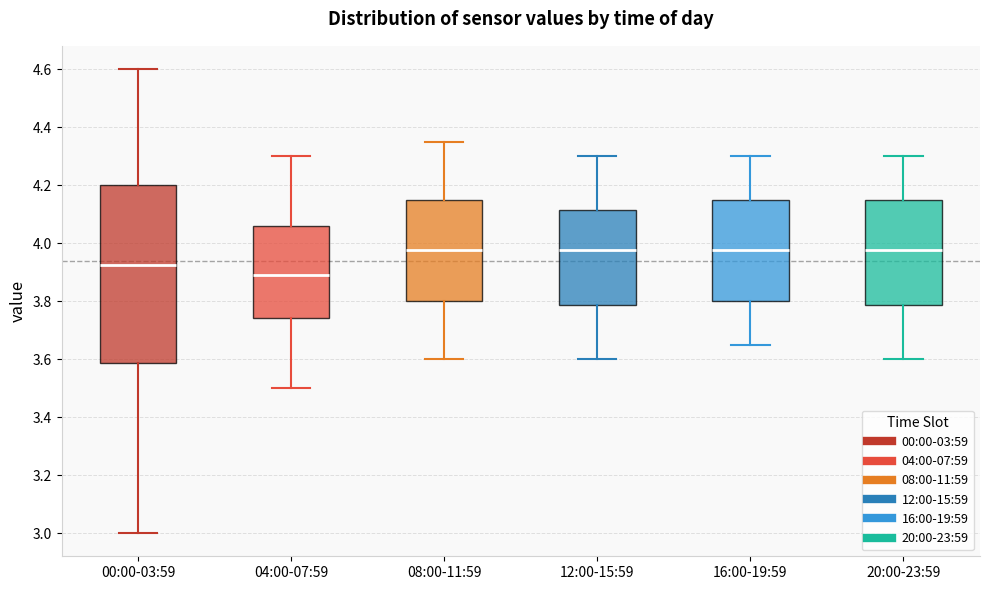

Reading left to right, read every box against the y-axis: the position of its median line, the range the box covers, and the ends of its whiskers. The values are not printed on the chart, so give them approximately, as read against the axis.

00:00-03:59: median 3.92, box 3.58 to 4.20, whiskers 3.00 to 4.60
04:00-07:59: median 3.90, box 3.74 to 4.06, whiskers 3.50 to 4.30
08:00-11:59: median 3.98, box 3.80 to 4.16, whiskers 3.60 to 4.36
12:00-15:59: median 3.98, box 3.78 to 4.12, whiskers 3.60 to 4.30
16:00-19:59: median 3.98, box 3.80 to 4.16, whiskers 3.66 to 4.30
20:00-23:59: median 3.98, box 3.78 to 4.16, whiskers 3.60 to 4.30